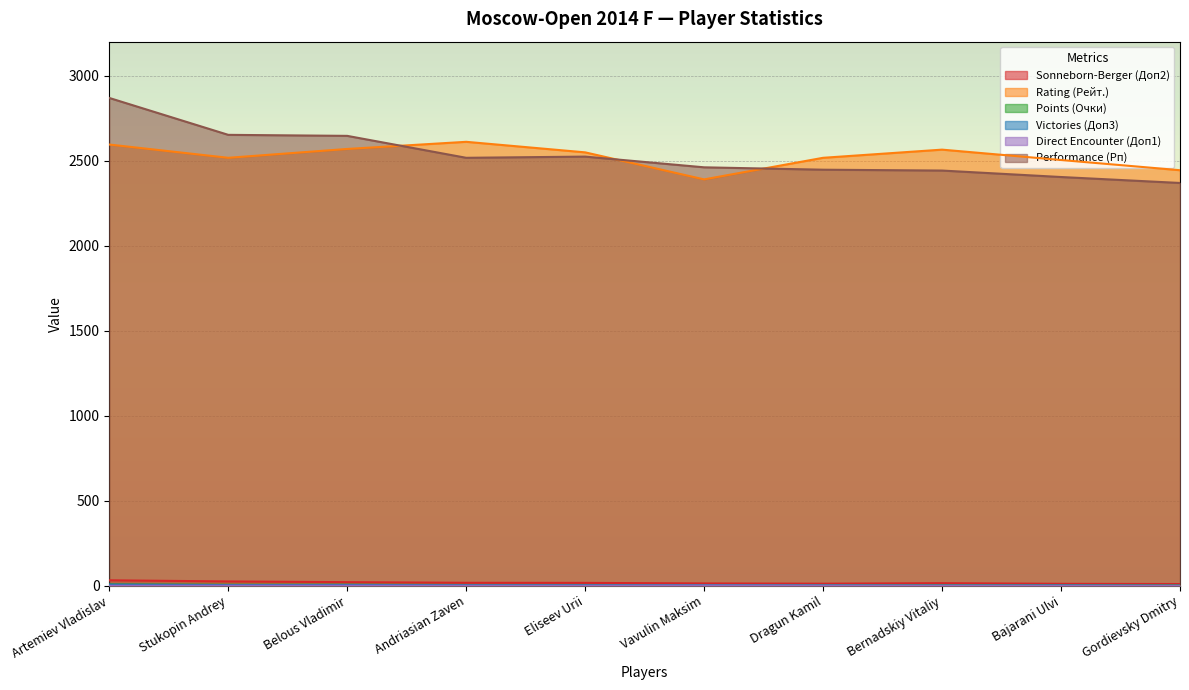

At which category is the sum across all series the highest?

Artemiev Vladislav